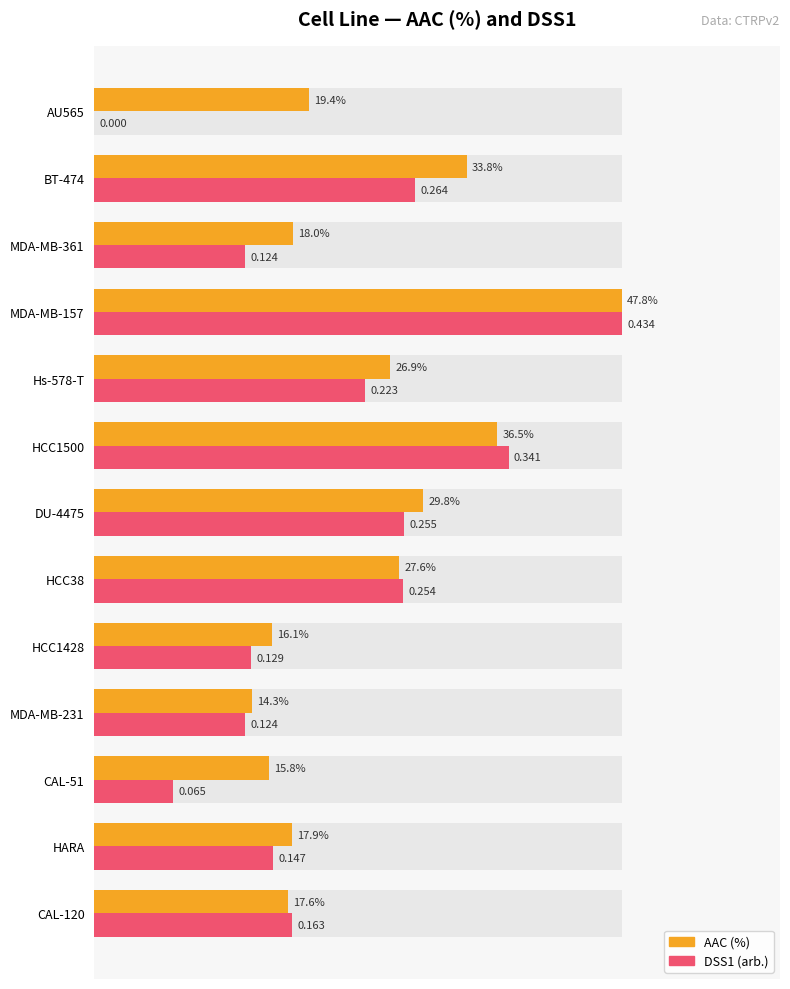

List the series in order of their peak value, highest first.

AAC (%), DSS1 (arb.)